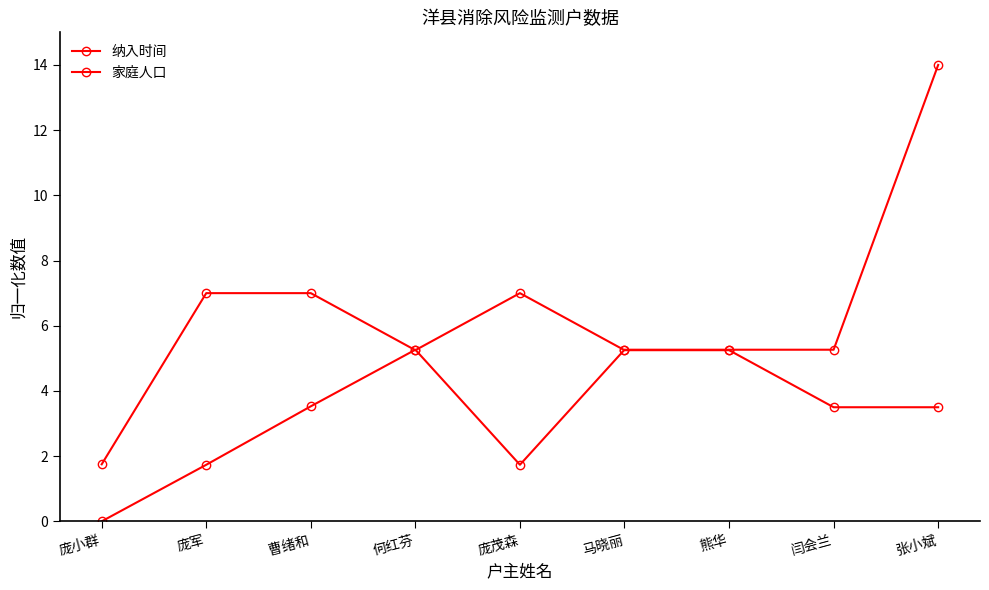

The value of 家庭人口 at 庞小群 is 1.8. True or false?

True